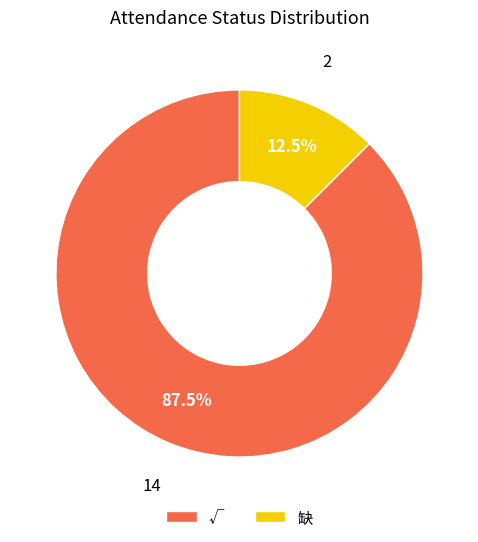

To the nearest percent, what is the difference between the largest and smallest slice percentages?

75%